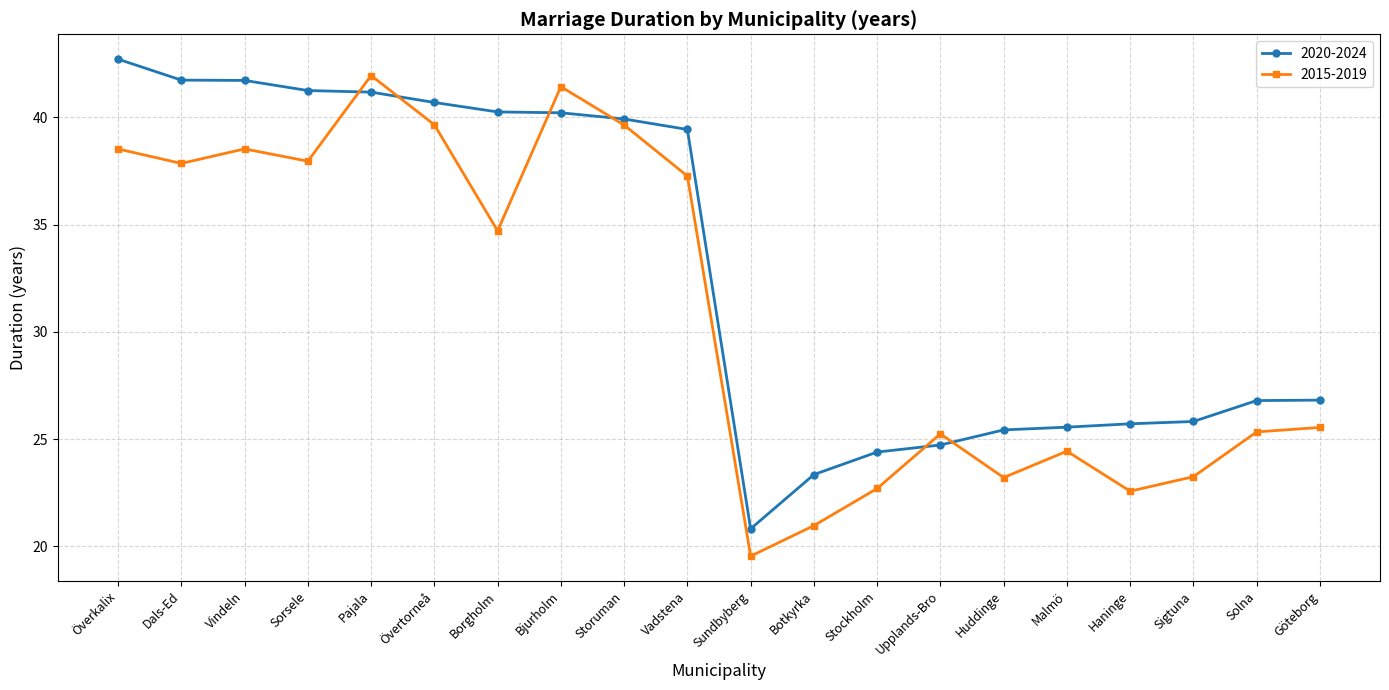

What value does the 2015-2019 series have at Dals-Ed?

37.9